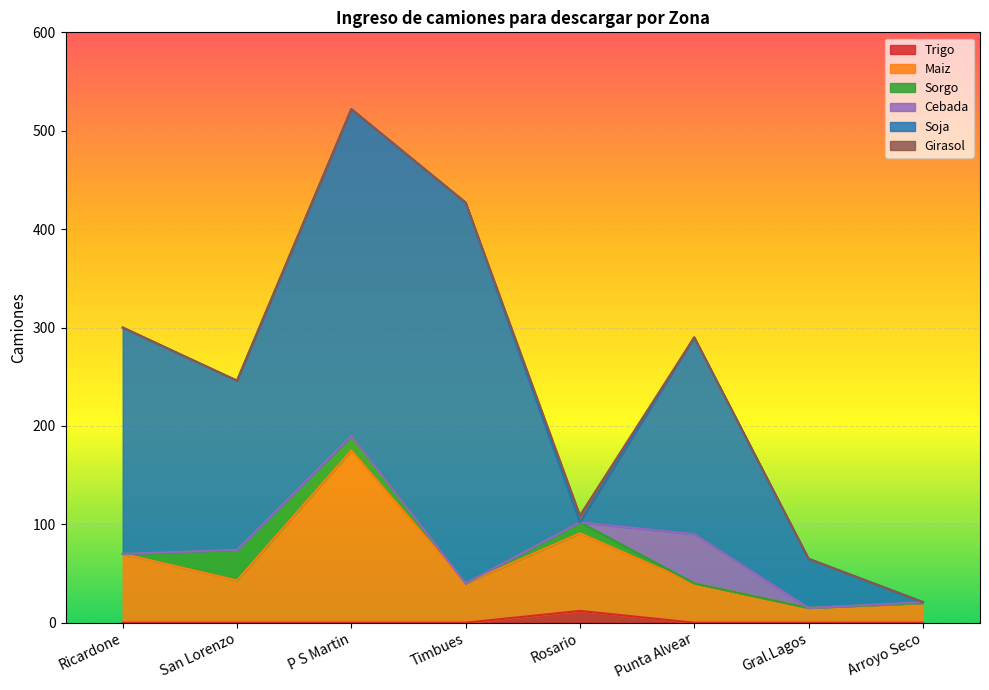

How many interior local peaks does the Cebada series have?

1